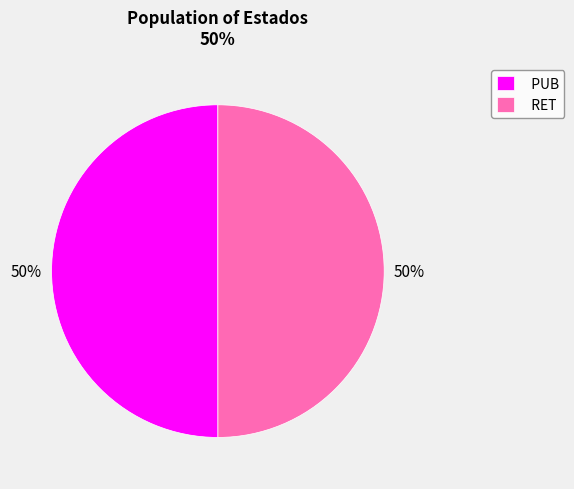

What percentage is the RET slice, to the nearest percent?

50%